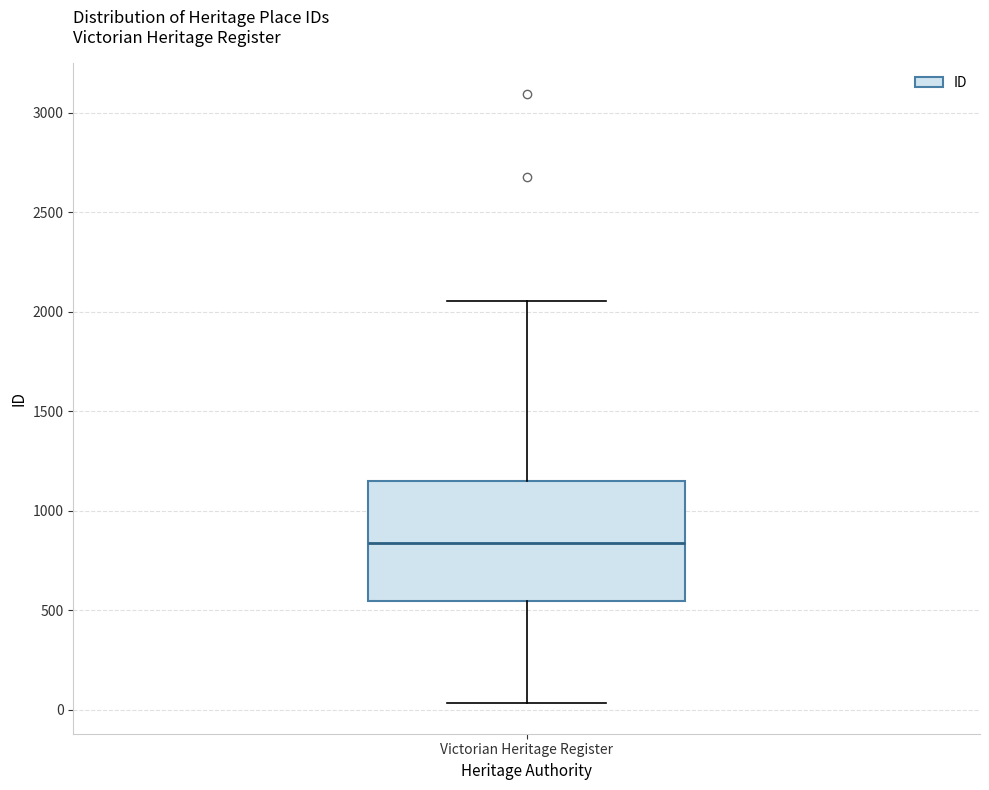

Read this box plot against the y-axis: the position of the median line, the range covered by the box, and the ends of both whiskers. The values are not printed on the chart, so give them approximately, as read against the axis.

median 850, box 550 to 1150, whiskers 50 to 2050